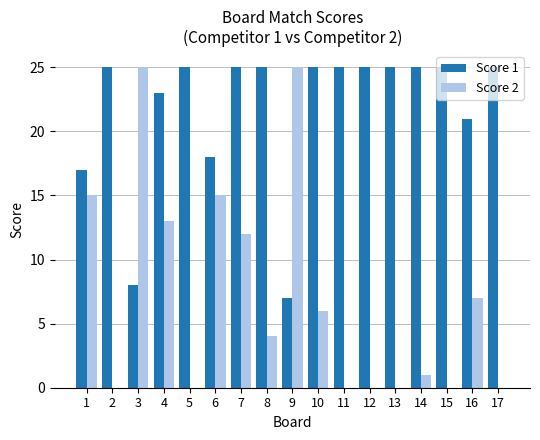

Reading left to right, what are all the values shown in this chart?

Score 1: 17	25	8	23	25	18	25	25	7	25	25	25	25	25	25	21	25
Score 2: 15	0	25	13	0	15	12	4	25	6	0	0	0	1	0	7	0